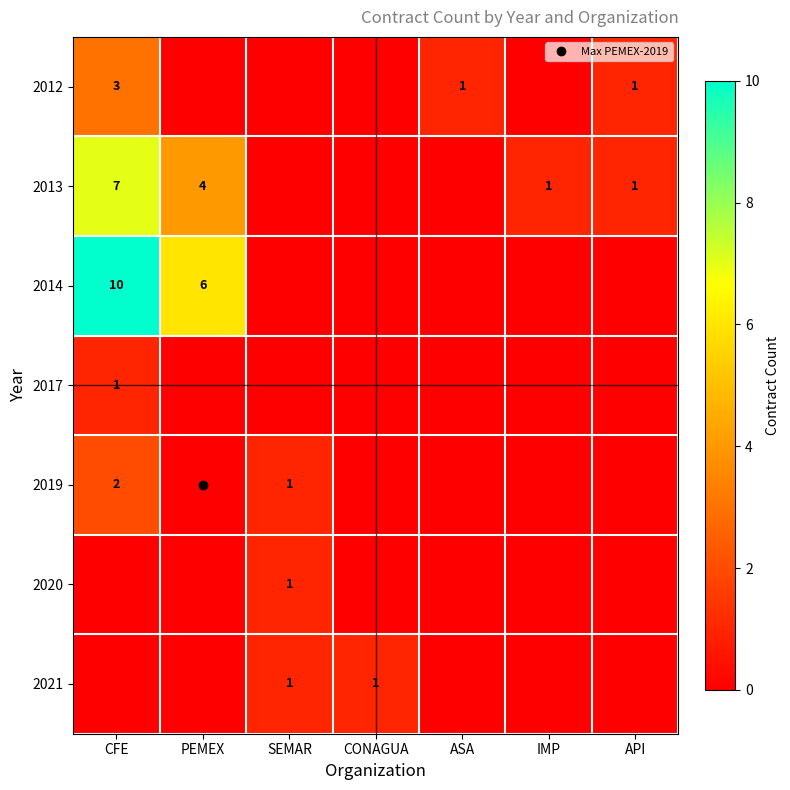

Which category has the lowest value in the 2013 series?

SEMAR